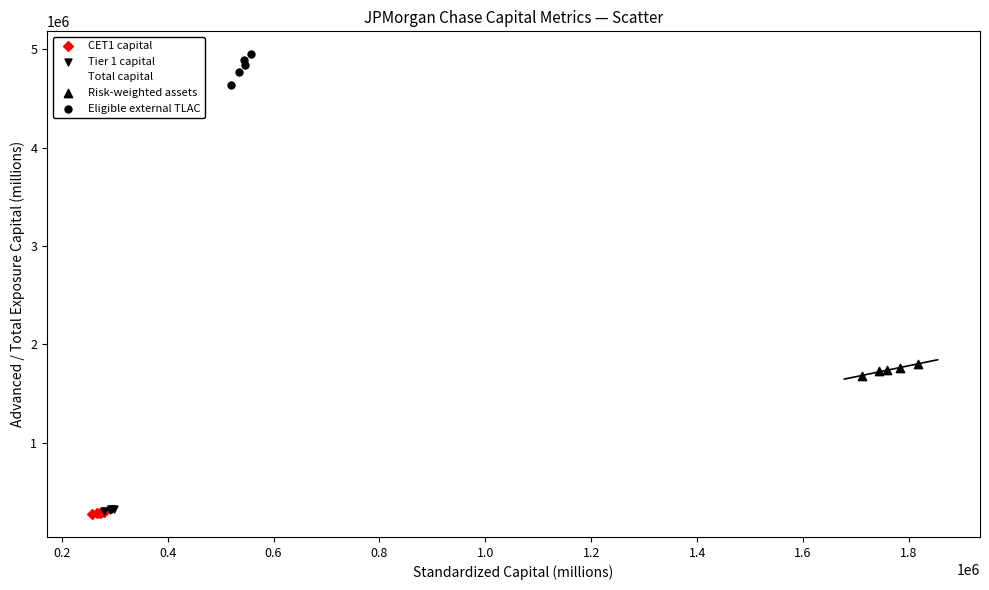

Which series contains the highest Y value?

Eligible external TLAC